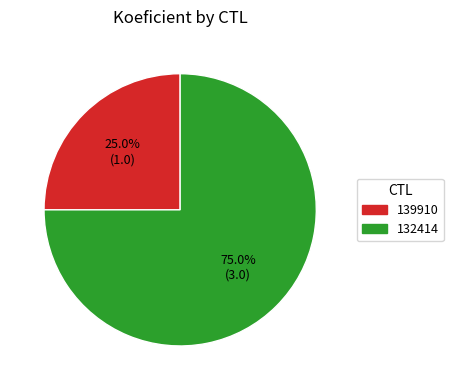

True or false: 139910 accounts for 25% of the total.

True